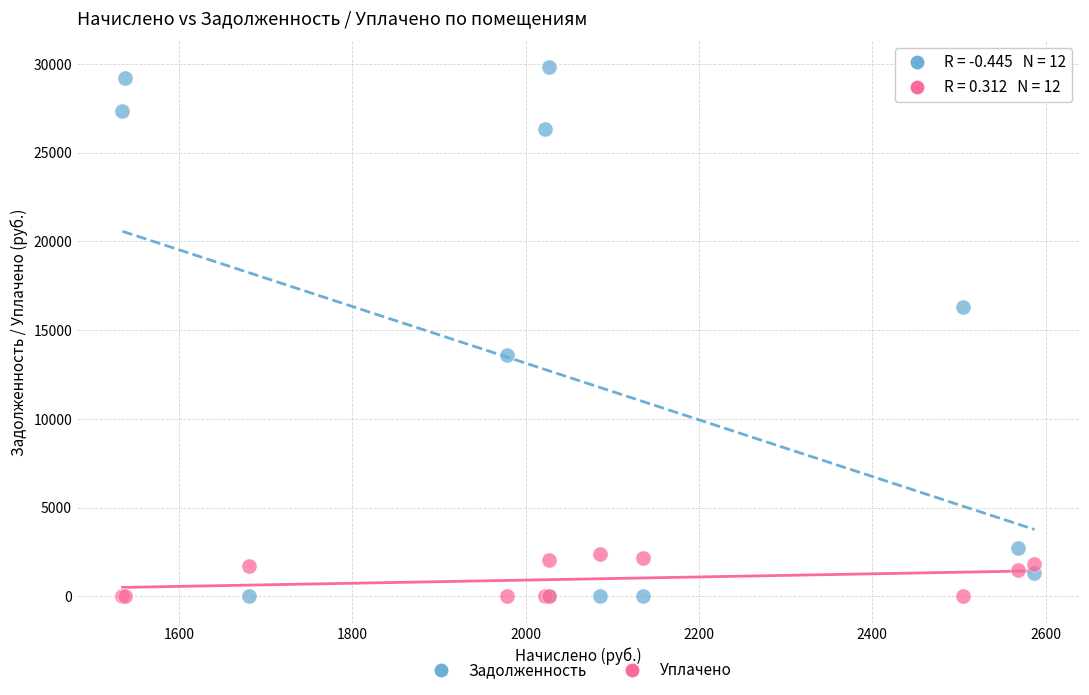

What is the X range (max minus min) for the scatter plot?

1052.3